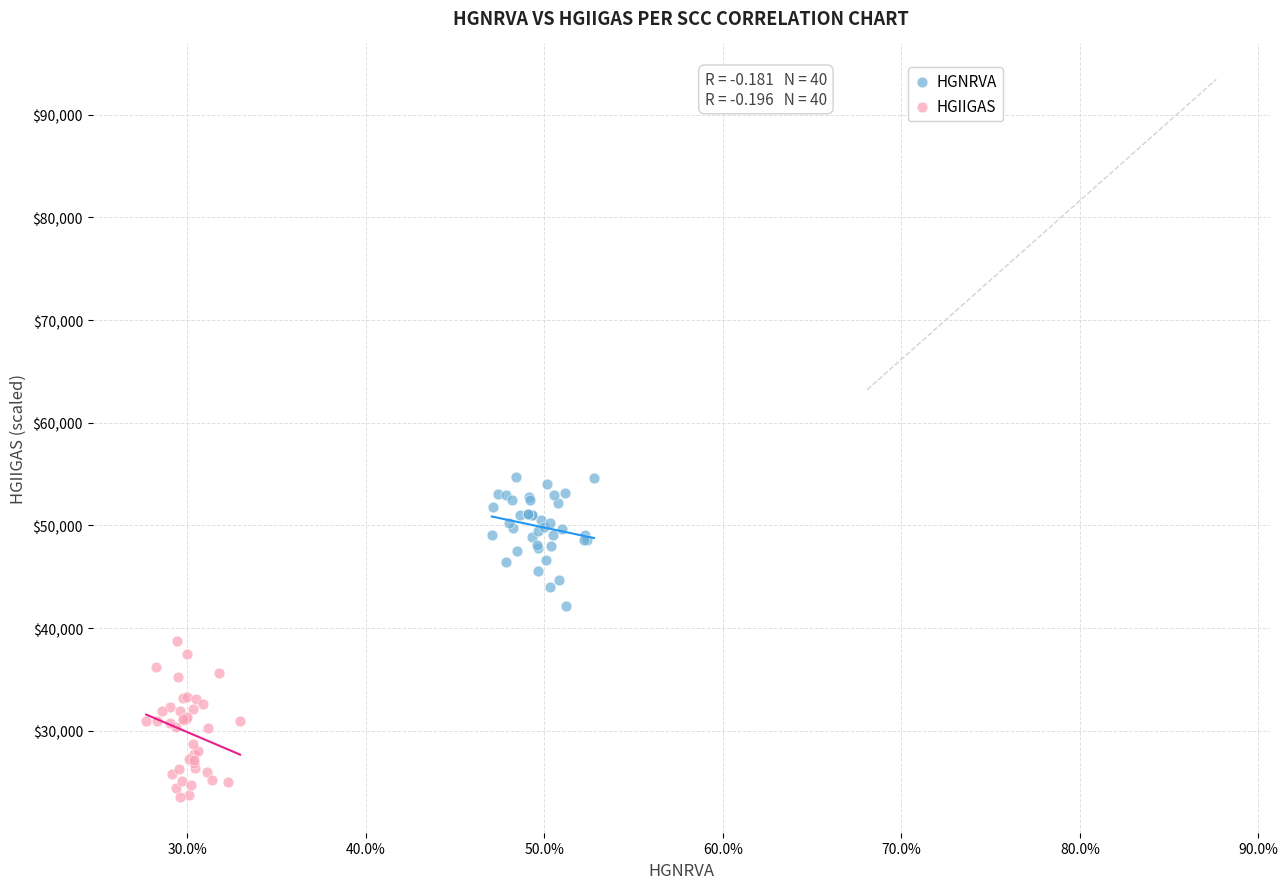

Which series reaches the minimum Y coordinate?

HGIIGAS